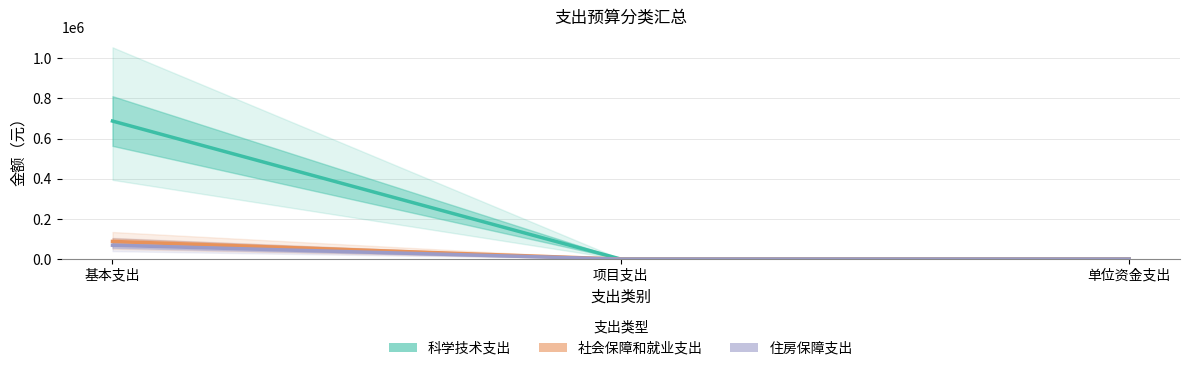

At which category does the chart reach its minimum across all series?

项目支出